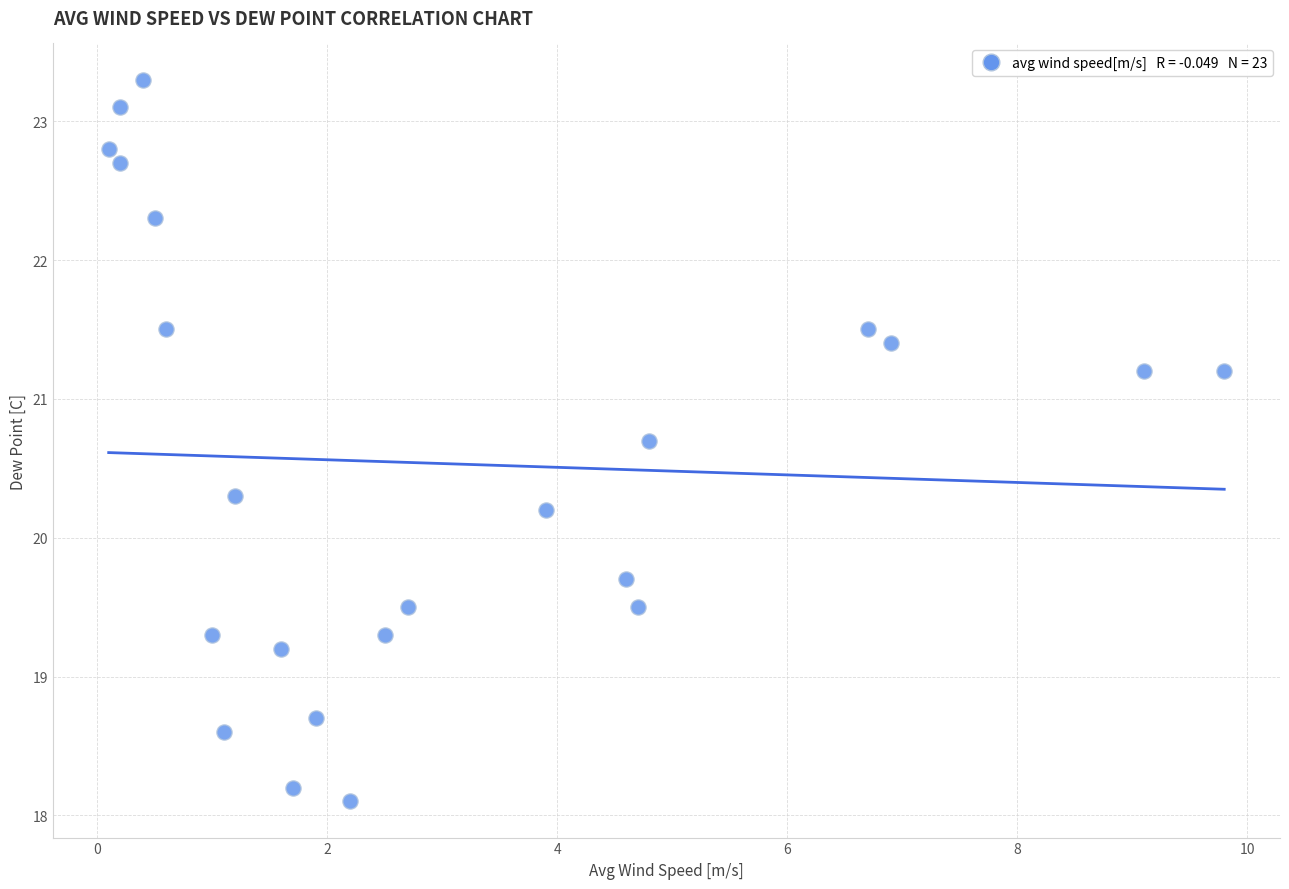

What is the range of Y values (max minus min)?

5.2